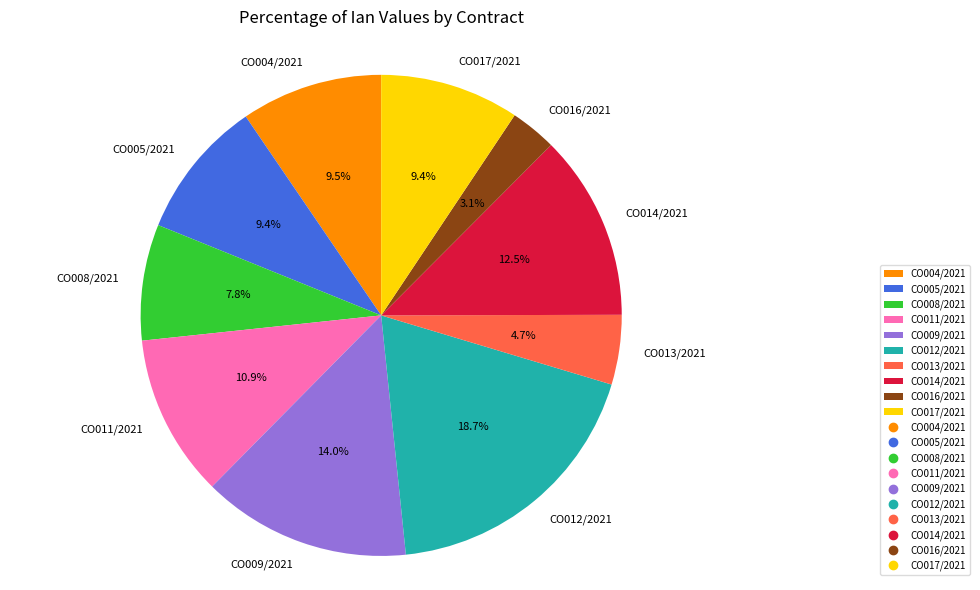

What percentage is NOT represented by CO012/2021?

81.3%